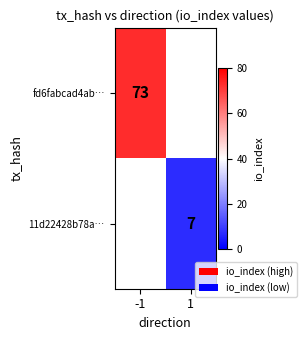

True or false: fd6fabcad4ab… has a value of 128.9 at -1.

False